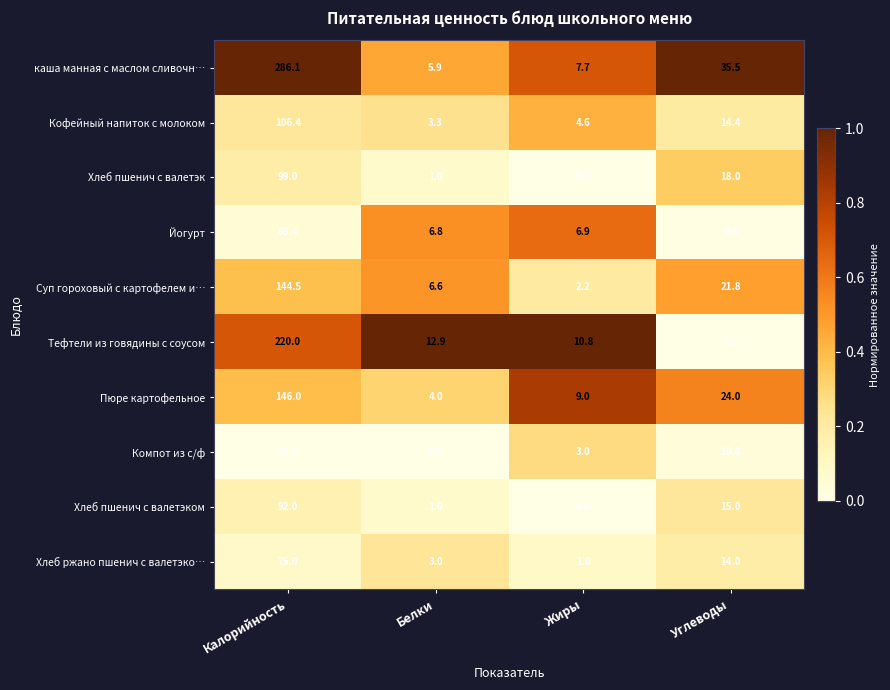

What is the sum of all Хлеб пшенич с валетэк values?

118.0